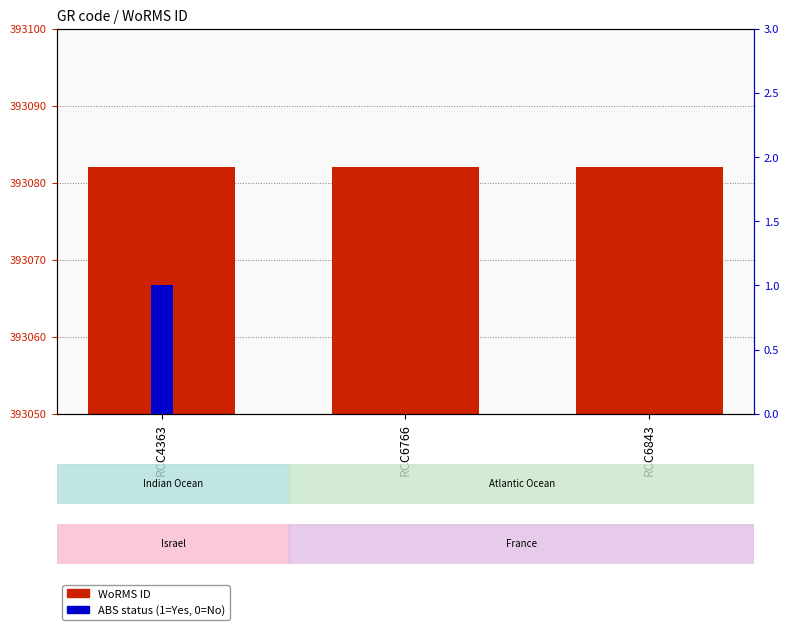

How many bars are there in each group?

2